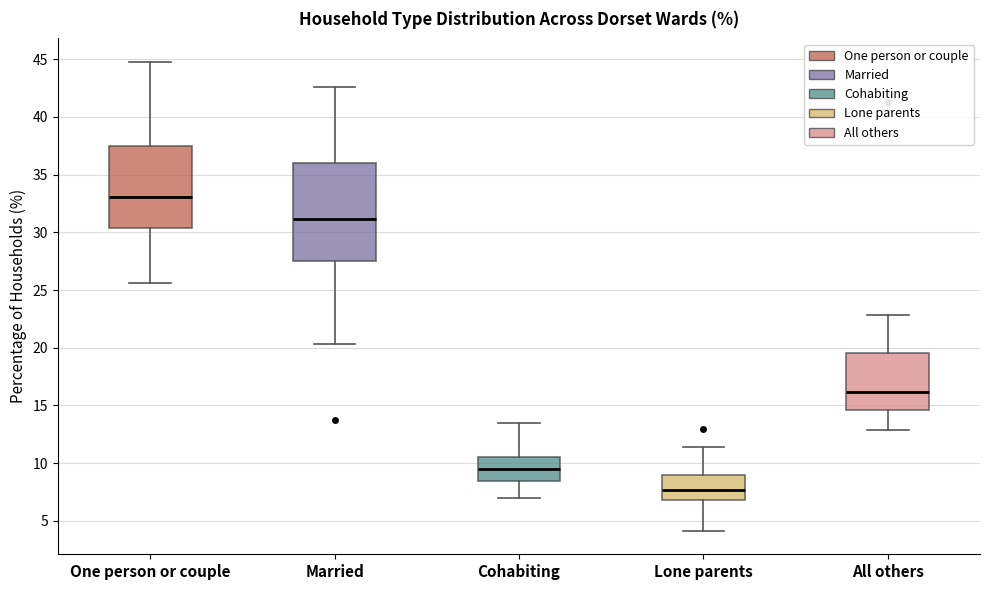

Which box is the tallest, from its lower edge to its upper edge?

Married